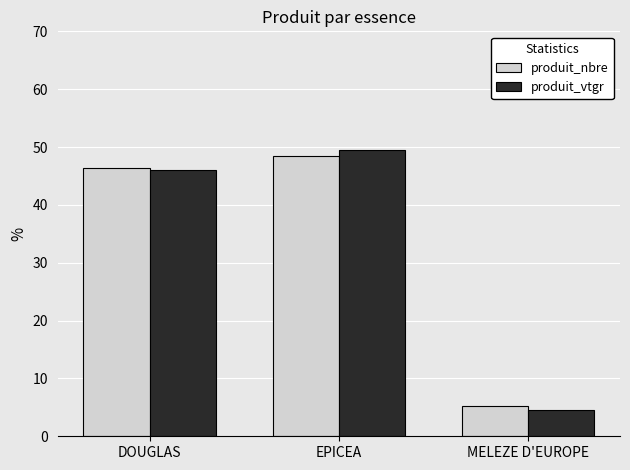

The value of produit_nbre at MELEZE D'EUROPE is 5.2. True or false?

True